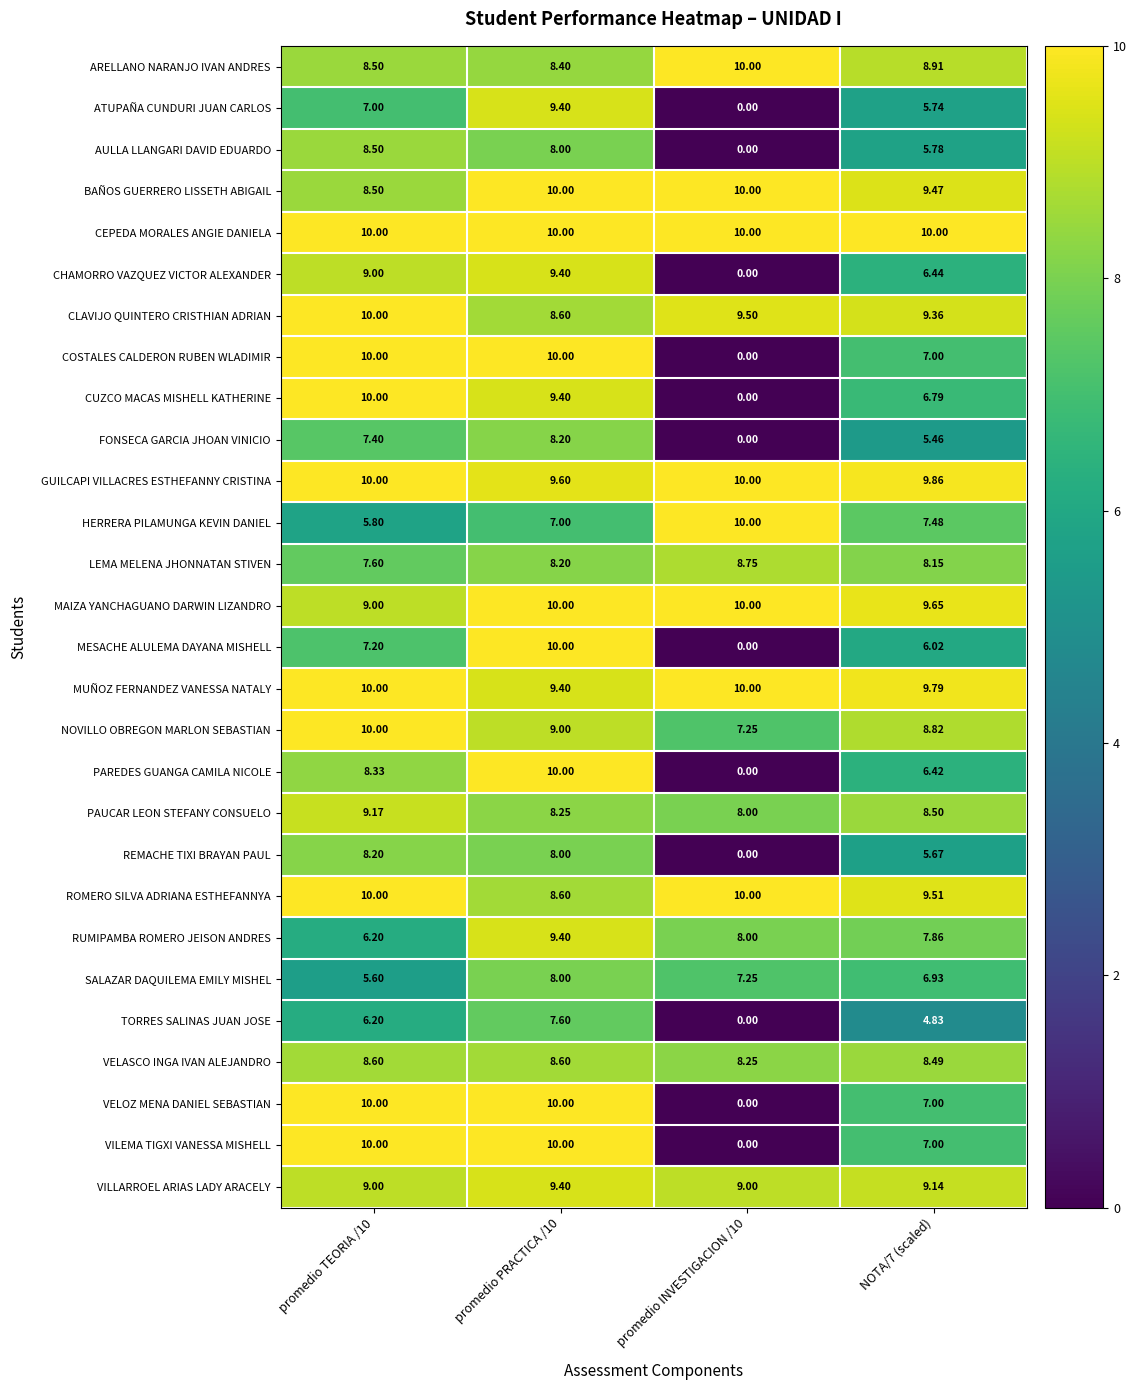

How many series are shown in this chart?

28